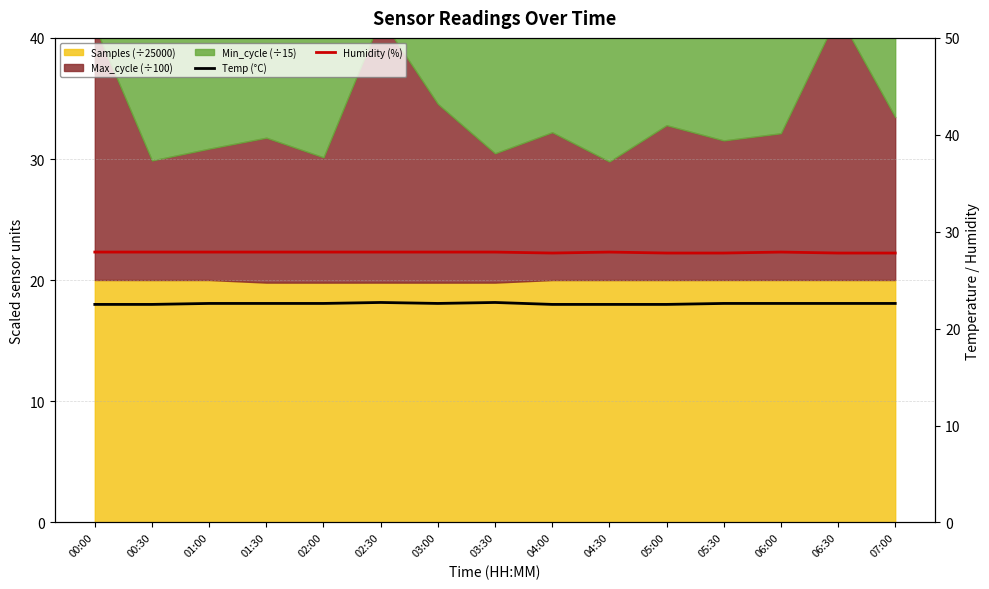

True or false: Temp (°C) and Humidity (%) cross at least once.

False